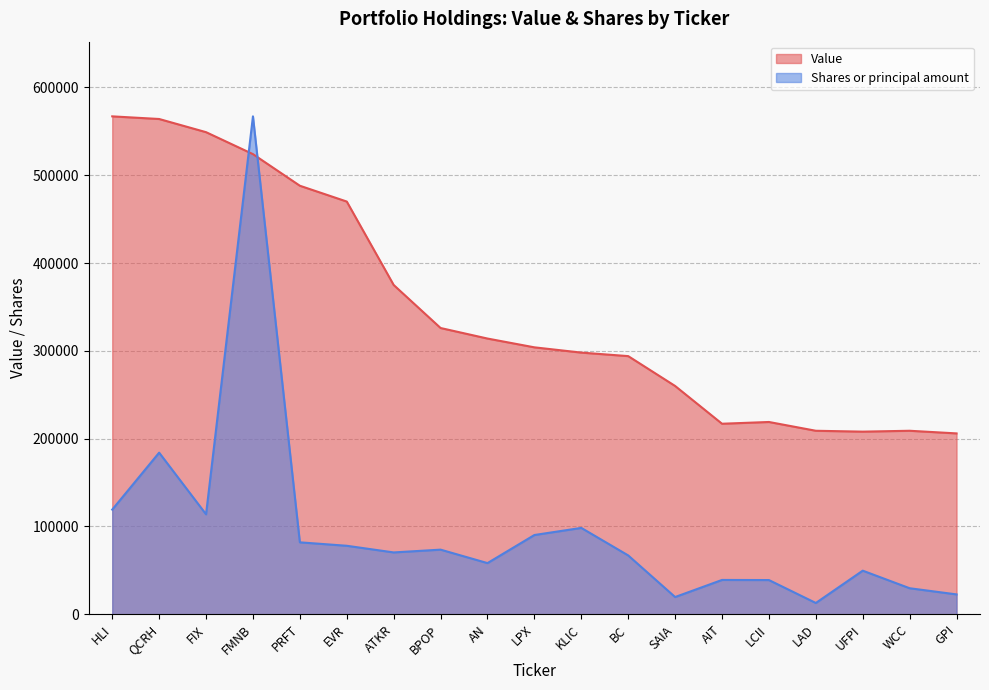

What are all the series names shown in the legend?

Value, Shares or principal amount